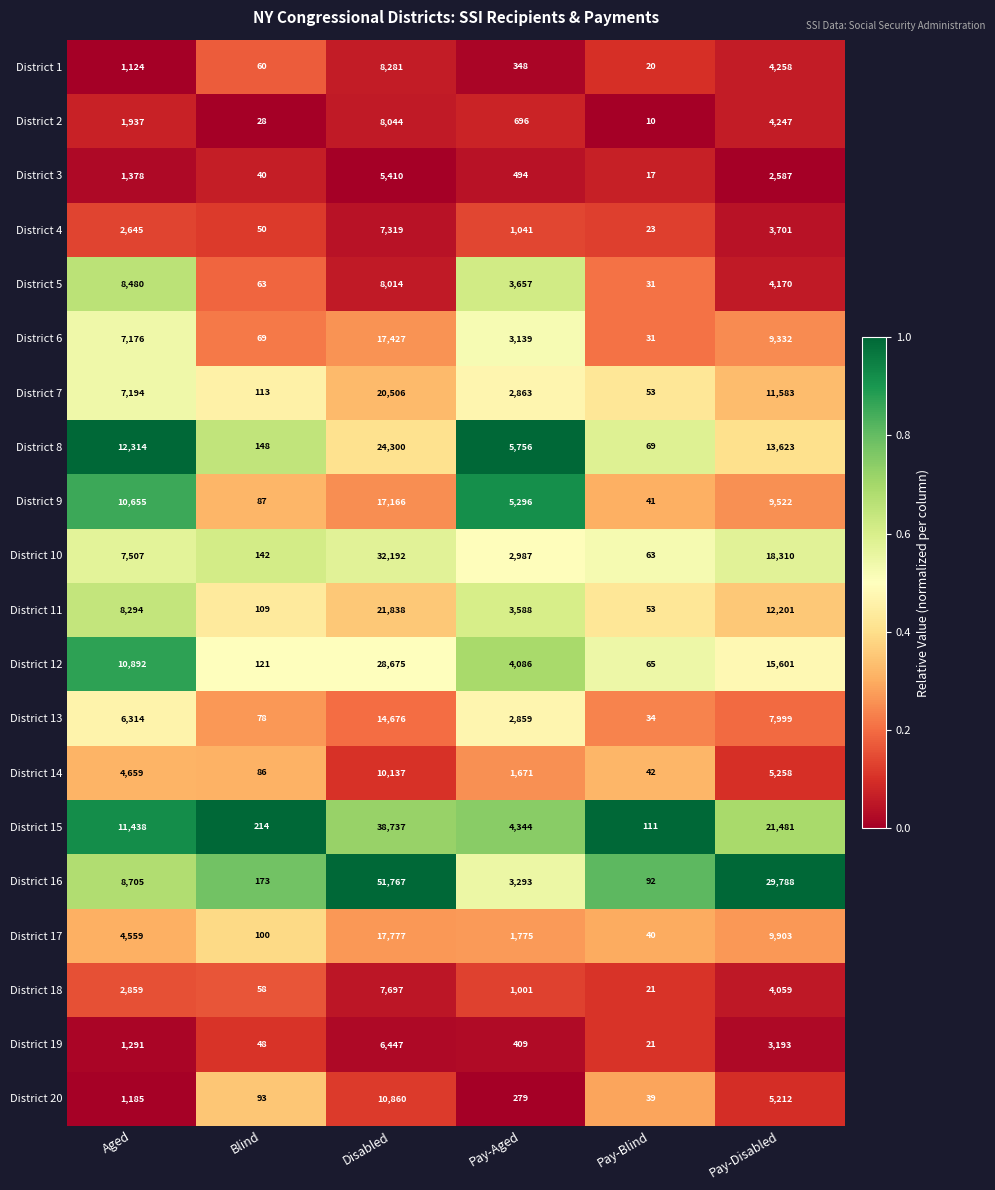

Count the number of data series in this chart.

20